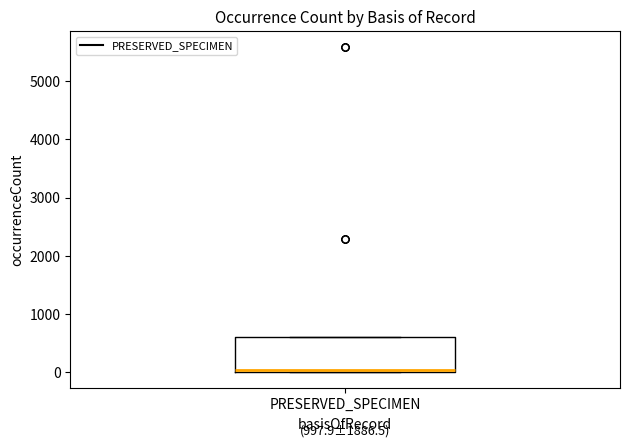

Where is the upper edge of the box for PRESERVED_SPECIMEN on the y-axis? The values are not printed on the chart, so give them approximately, as read against the axis.

600